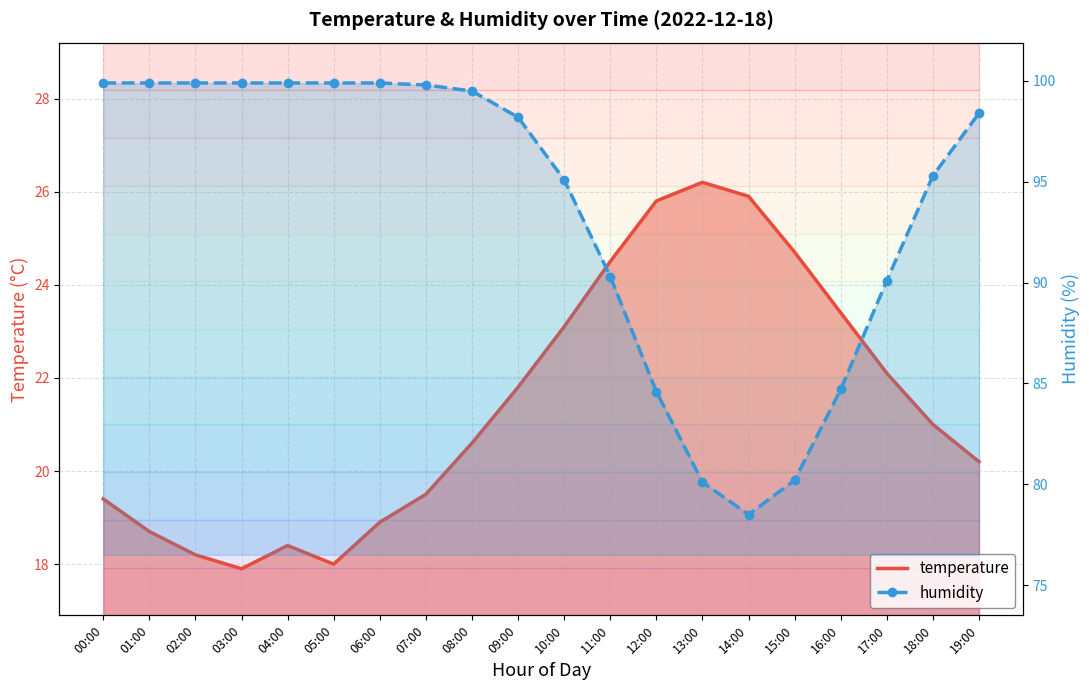

True or false: humidity and temperature cross at least once.

False